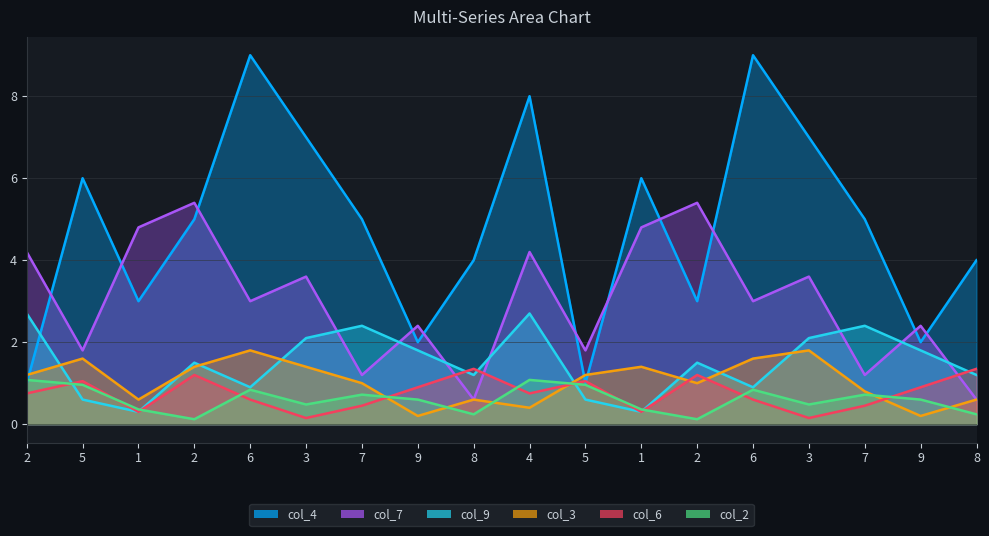

What is the label of the 16th point from the left?

7